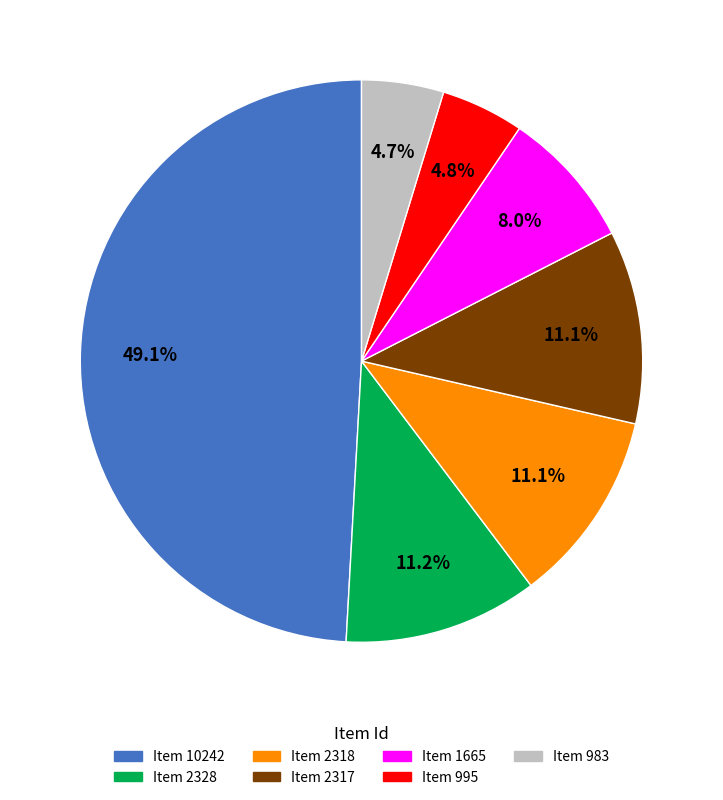

Does any single category account for the majority?

No